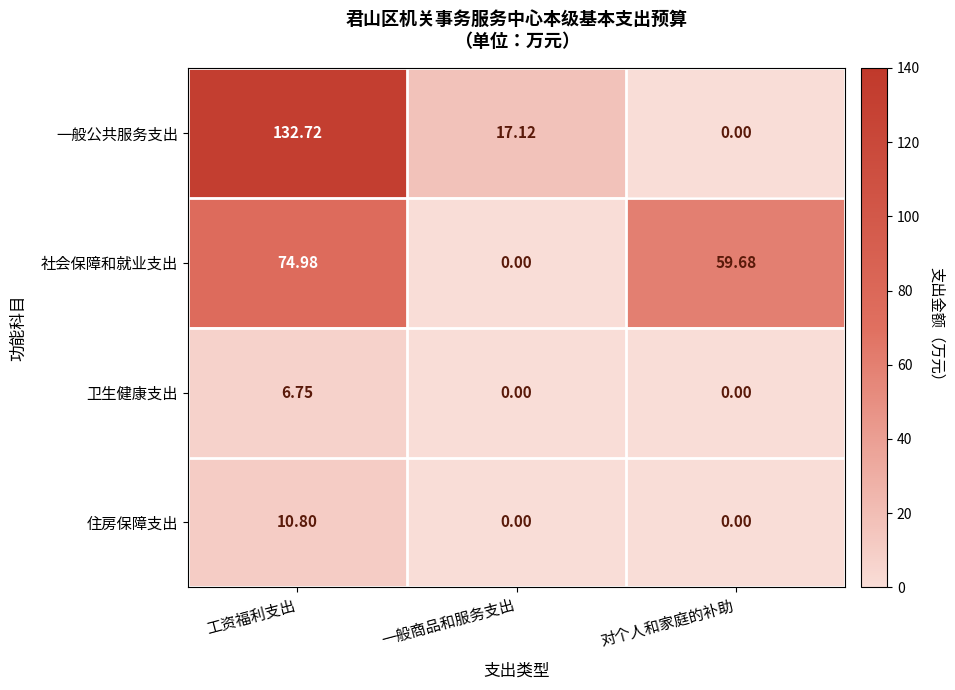

Between 一般商品和服务支出 and 对个人和家庭的补助, which series saw the biggest shift?

社会保障和就业支出